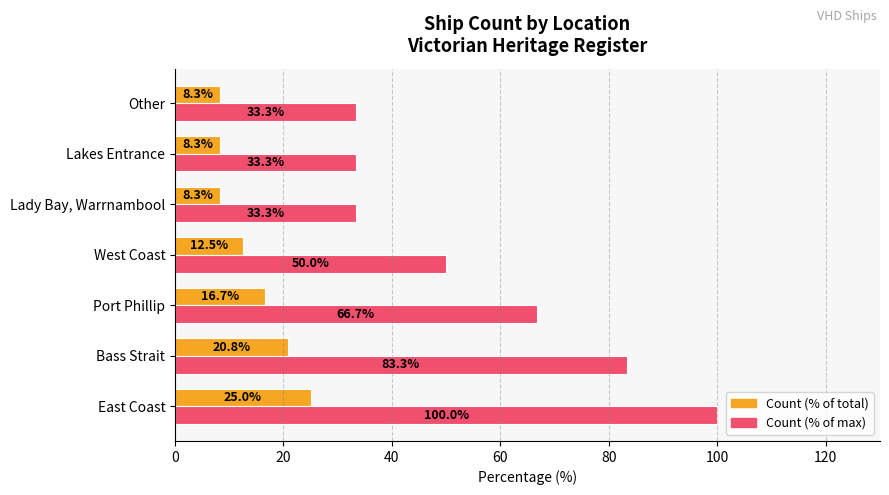

What is the maximum value shown in the chart?

100.0